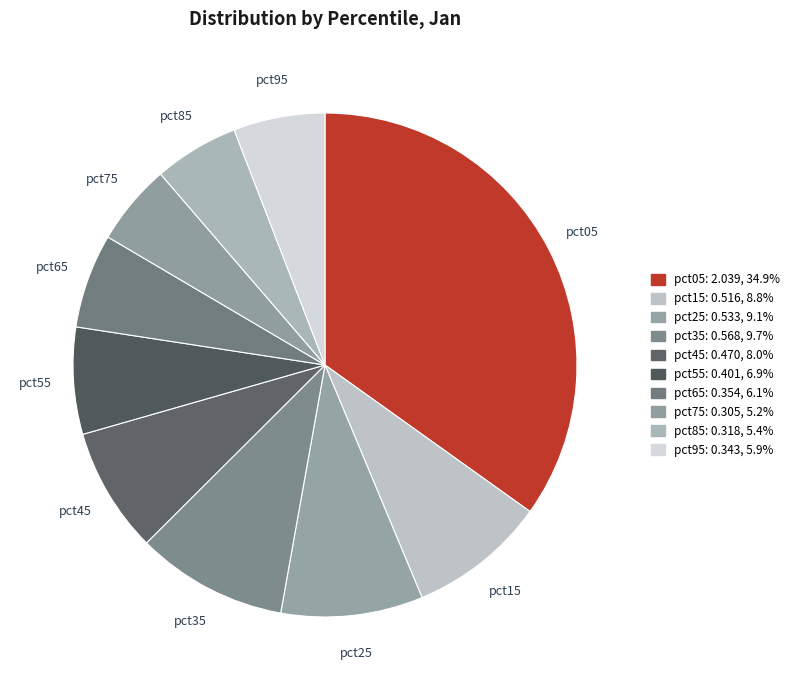

Do pct75 and pct05 together represent more than half of the pie?

No